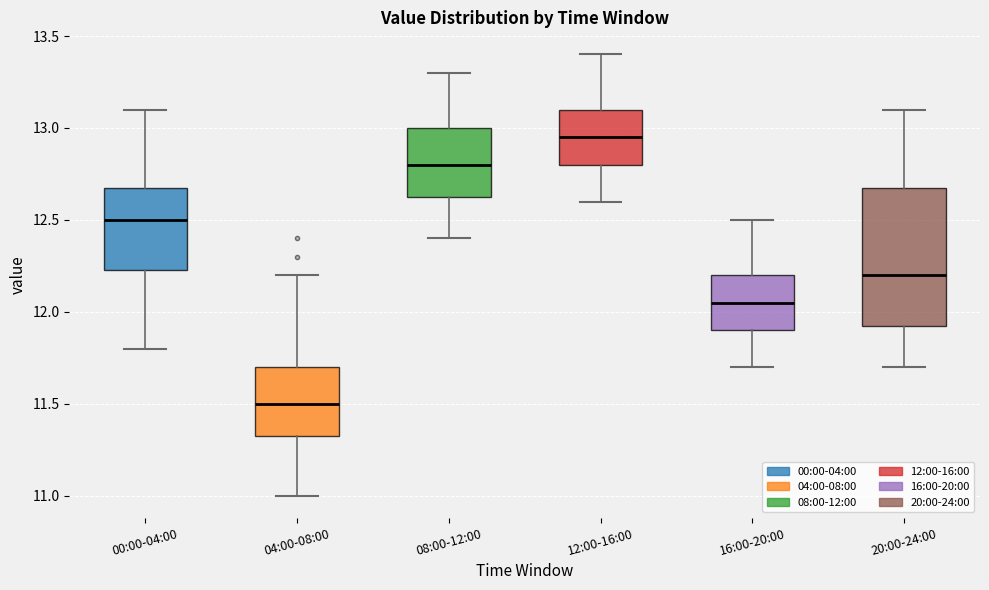

Which box's median line is the lowest?

04:00-08:00